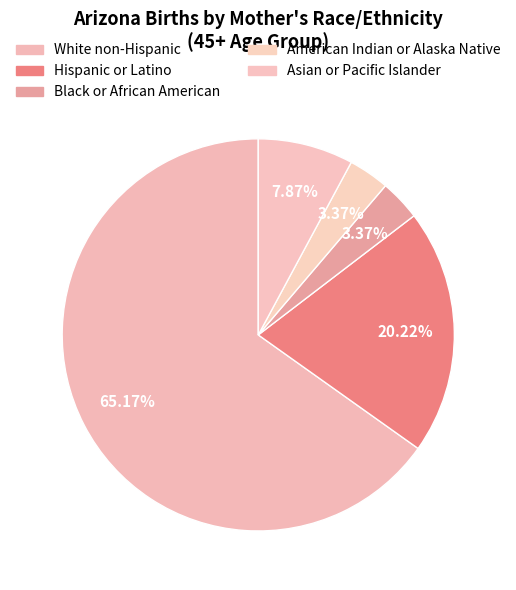

Rank the categories by value from highest to lowest.

White non-Hispanic, Hispanic or Latino, Asian or Pacific Islander, Black or African American, American Indian or Alaska Native